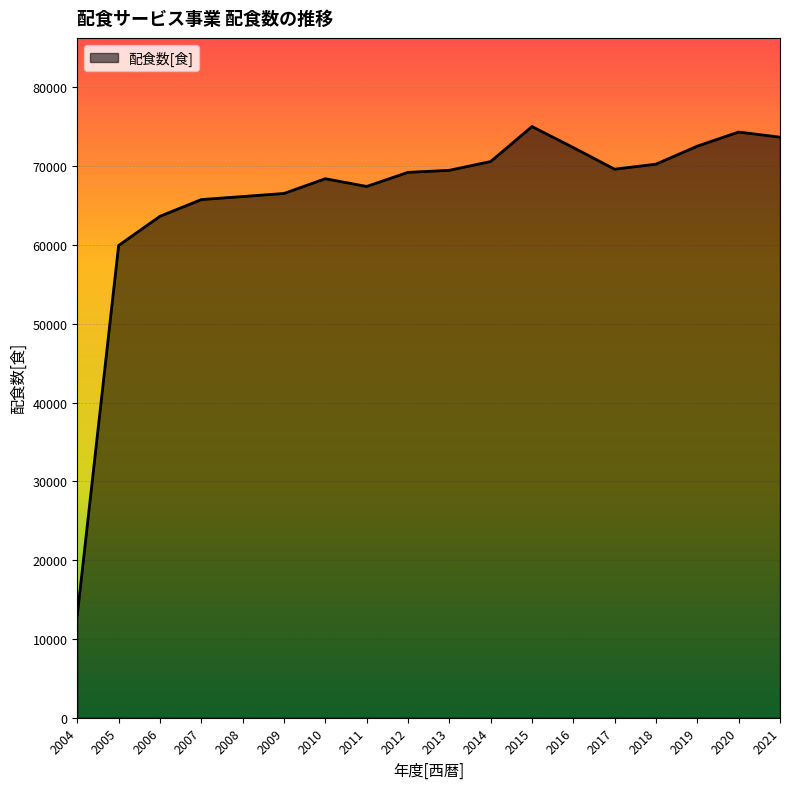

Between 2004 and 2011, which is larger?

2011